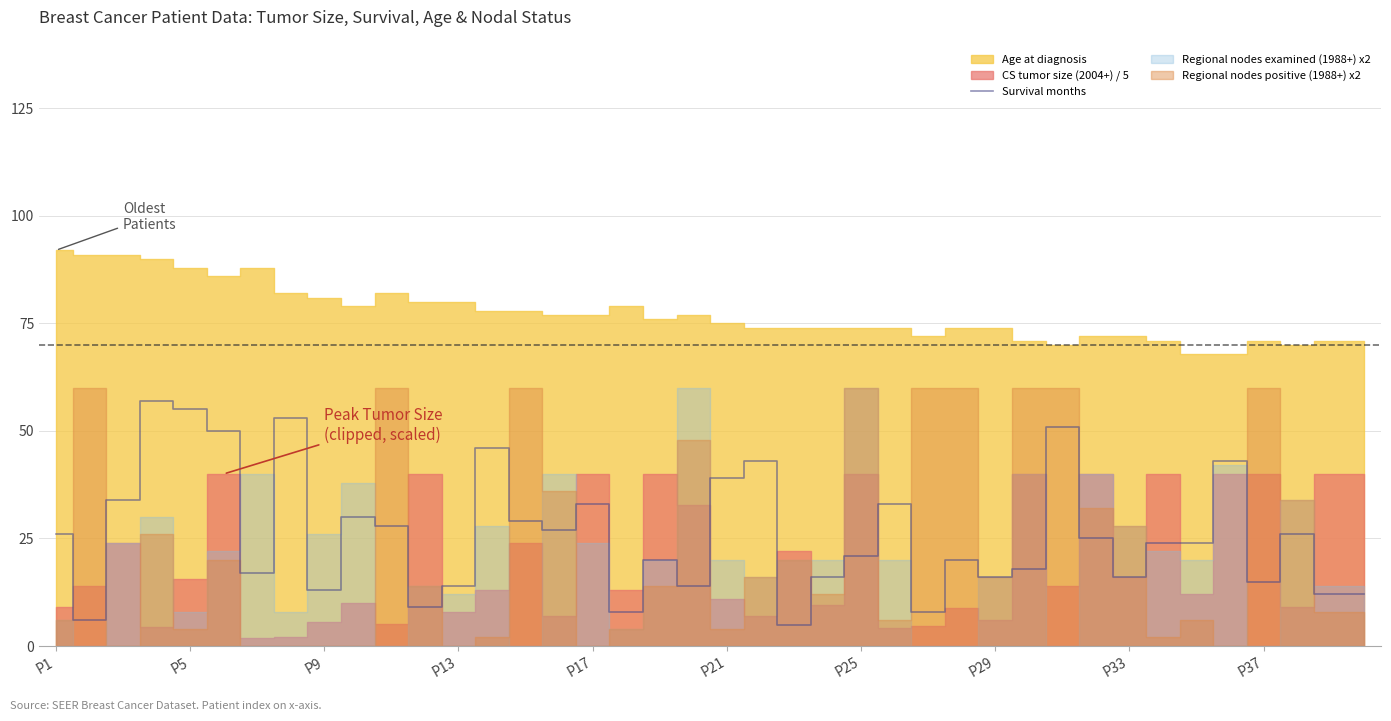

What is the minimum value for Survival months?

5